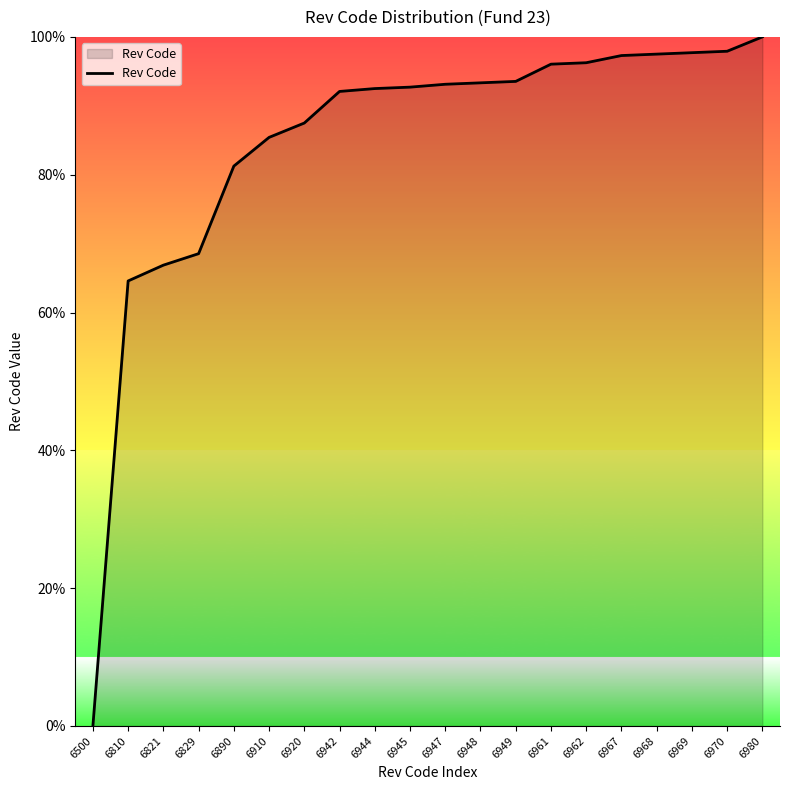

What is the change in value from 6500 to 6910?

+85.4